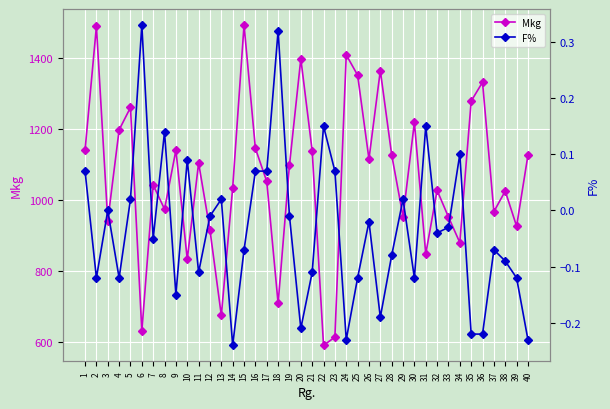

Reading left to right, list all the values displayed in this chart.

Mkg: 1140.0	1488.0	941.0	1197.0	1260.0	631.0	1042.0	974.0	1140.0	833.0	1104.0	915.0	675.0	1034.0	1492.0	1145.0	1052.0	709.0	1098.0	1397.0	1138.0	591.0	614.0	1408.0	1351.0	1115.0	1364.0	1127.0	953.0	1218.0	848.0	1027.0	952.0	880.0	1278.0	1331.0	967.0	1025.0	926.0	1126.0
F%: 0.1	-0.1	0.0	-0.1	0.0	0.3	-0.1	0.1	-0.1	0.1	-0.1	-0.0	0.0	-0.2	-0.1	0.1	0.1	0.3	-0.0	-0.2	-0.1	0.1	0.1	-0.2	-0.1	-0.0	-0.2	-0.1	0.0	-0.1	0.1	-0.0	-0.0	0.1	-0.2	-0.2	-0.1	-0.1	-0.1	-0.2